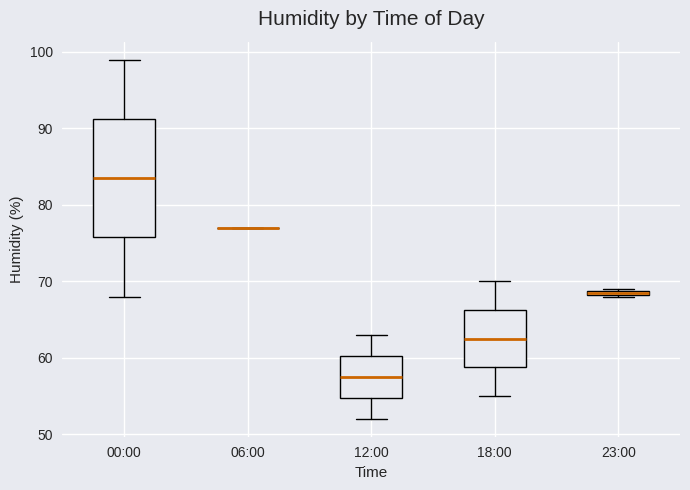

Comparing the boxes themselves (not the whiskers), which one is the tallest?

00:00